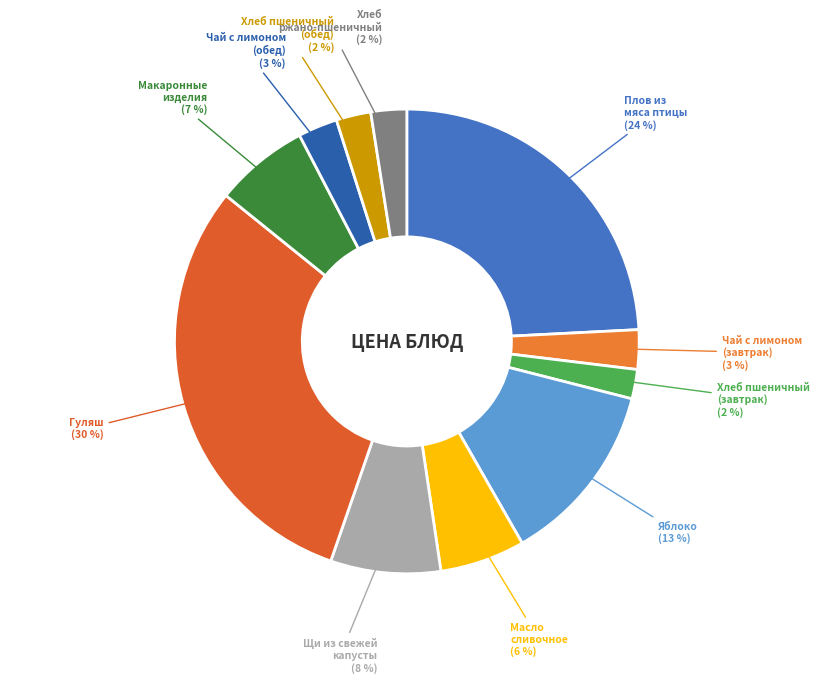

Which slice is the largest?

Гуляш